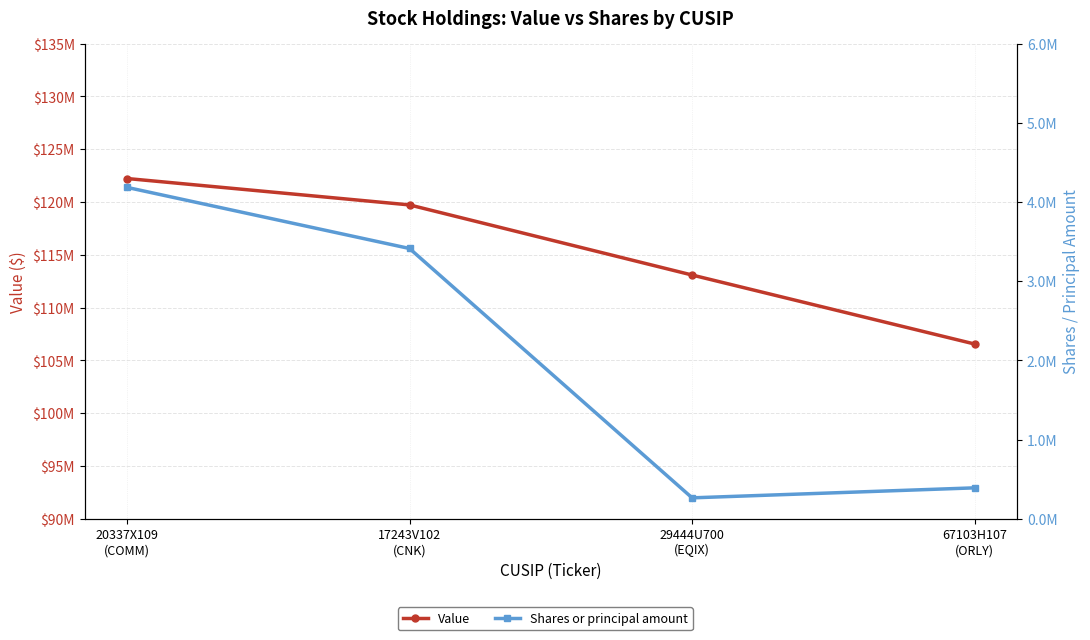

What is the sum of all Value values?

461582000